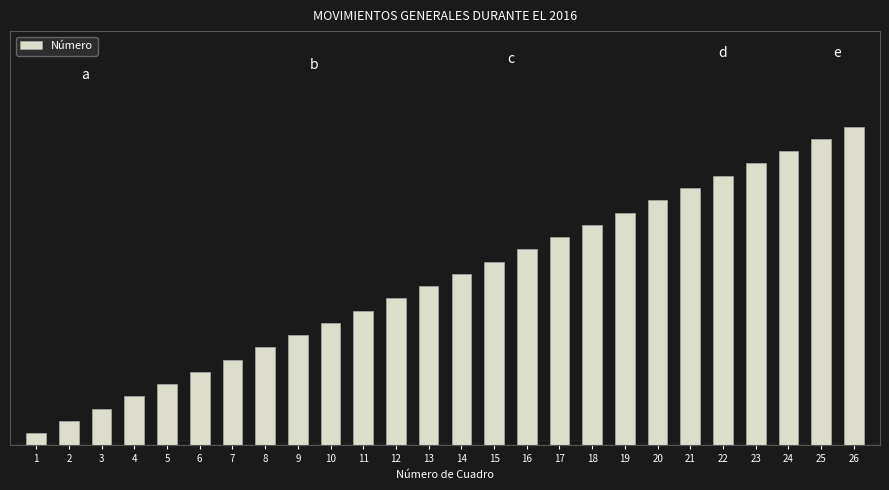

Between 1 and 4, which is larger?

4